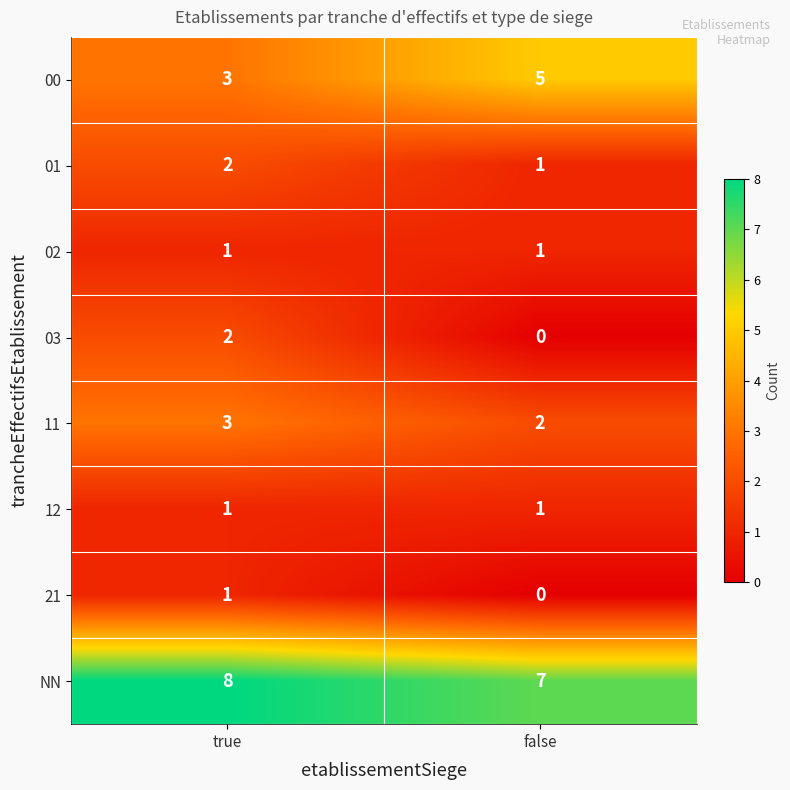

Which series has the largest total across all categories?

NN